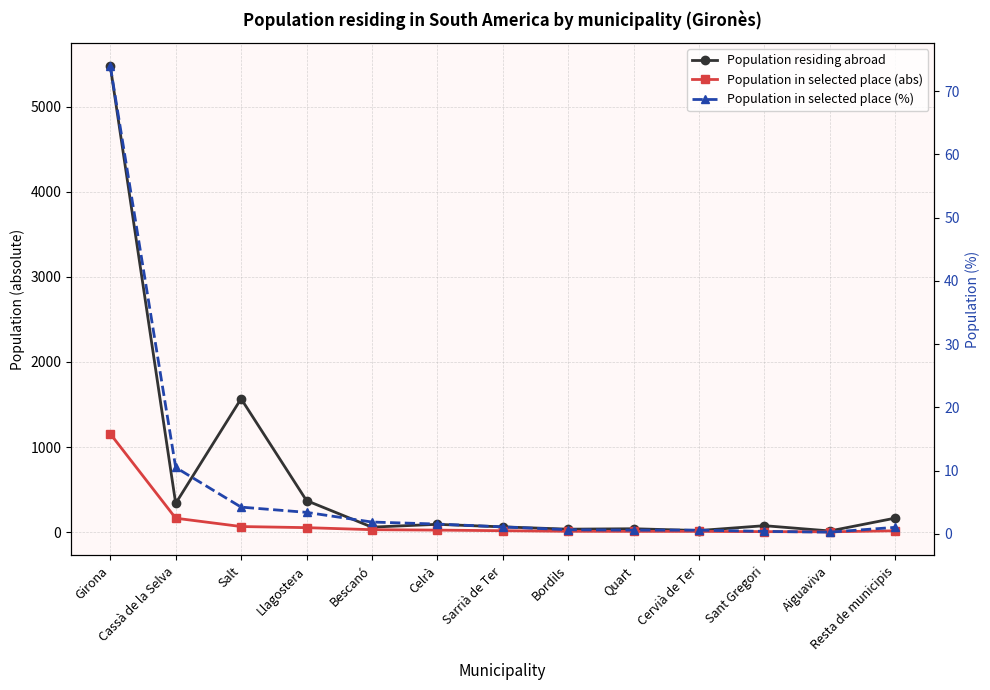

In Population residing abroad, how many points are higher than both neighbors (excluding endpoints)?

4